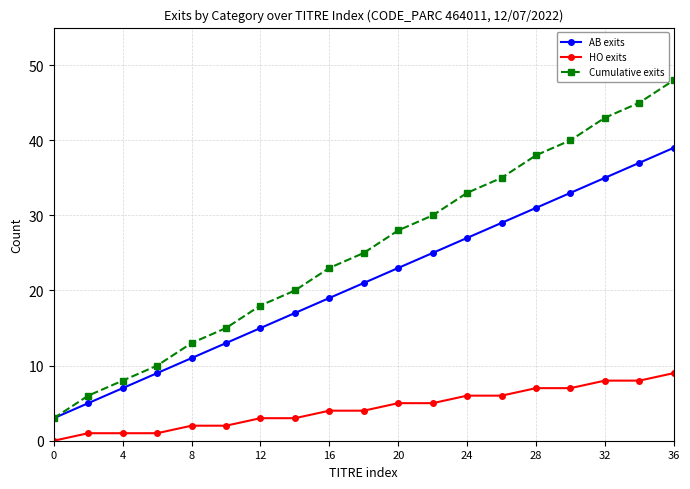

List the series in order of their peak value, lowest first.

HO exits, AB exits, Cumulative exits